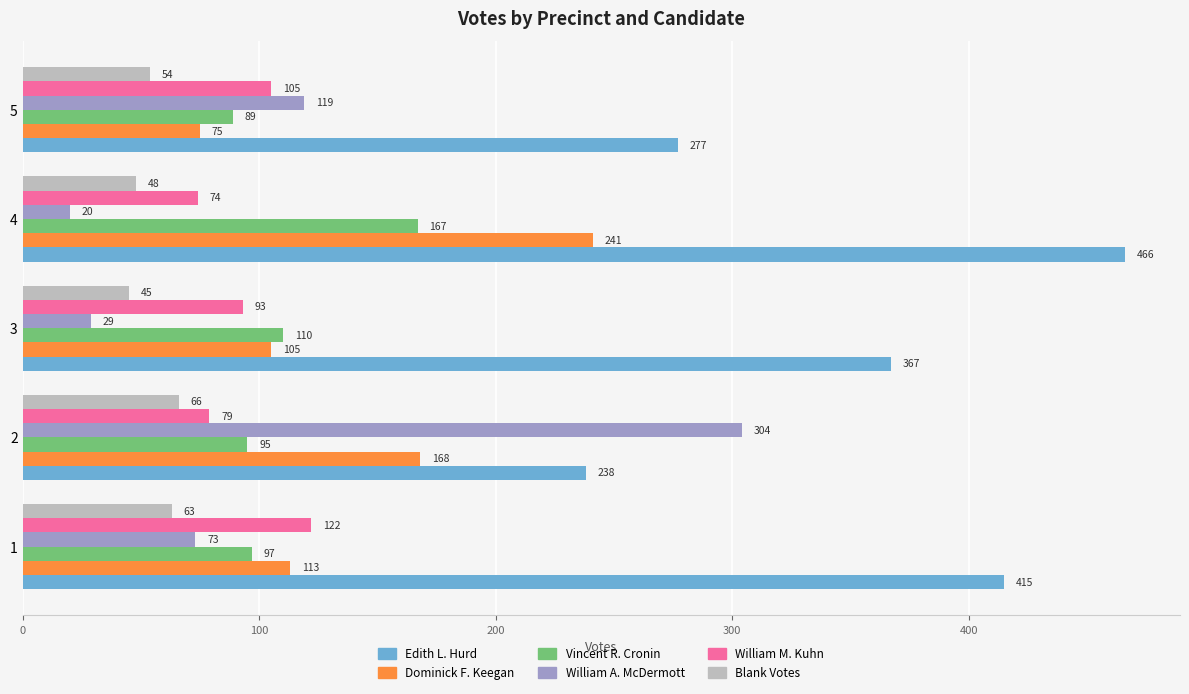

Count the Blank Votes values in the range 48 to 63.

3